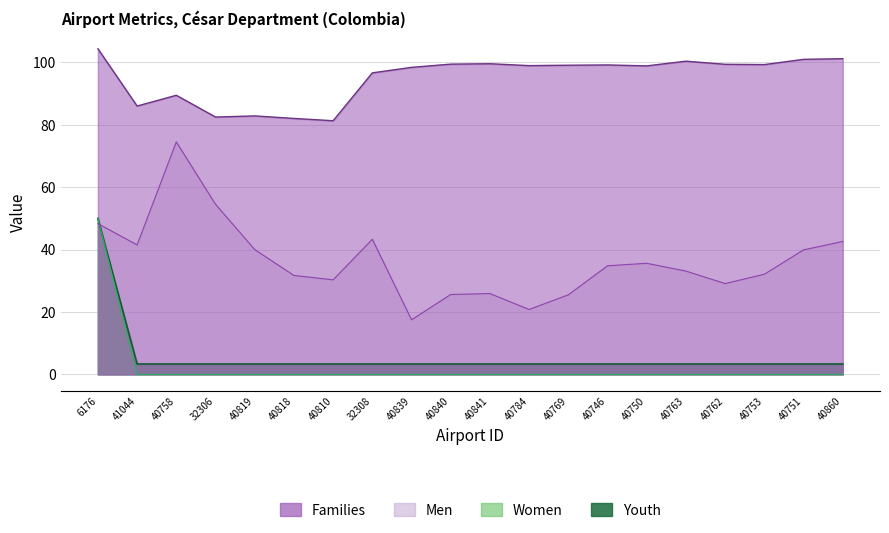

Which series has the largest range (max minus min)?

Men